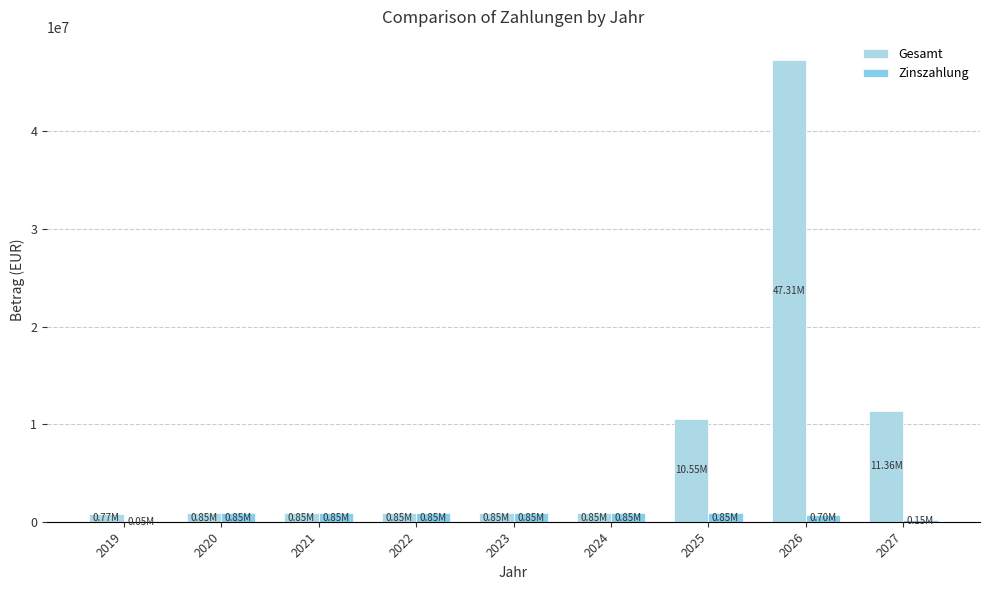

True or false: Gesamt has a value of 850604.2 at 2020.

True